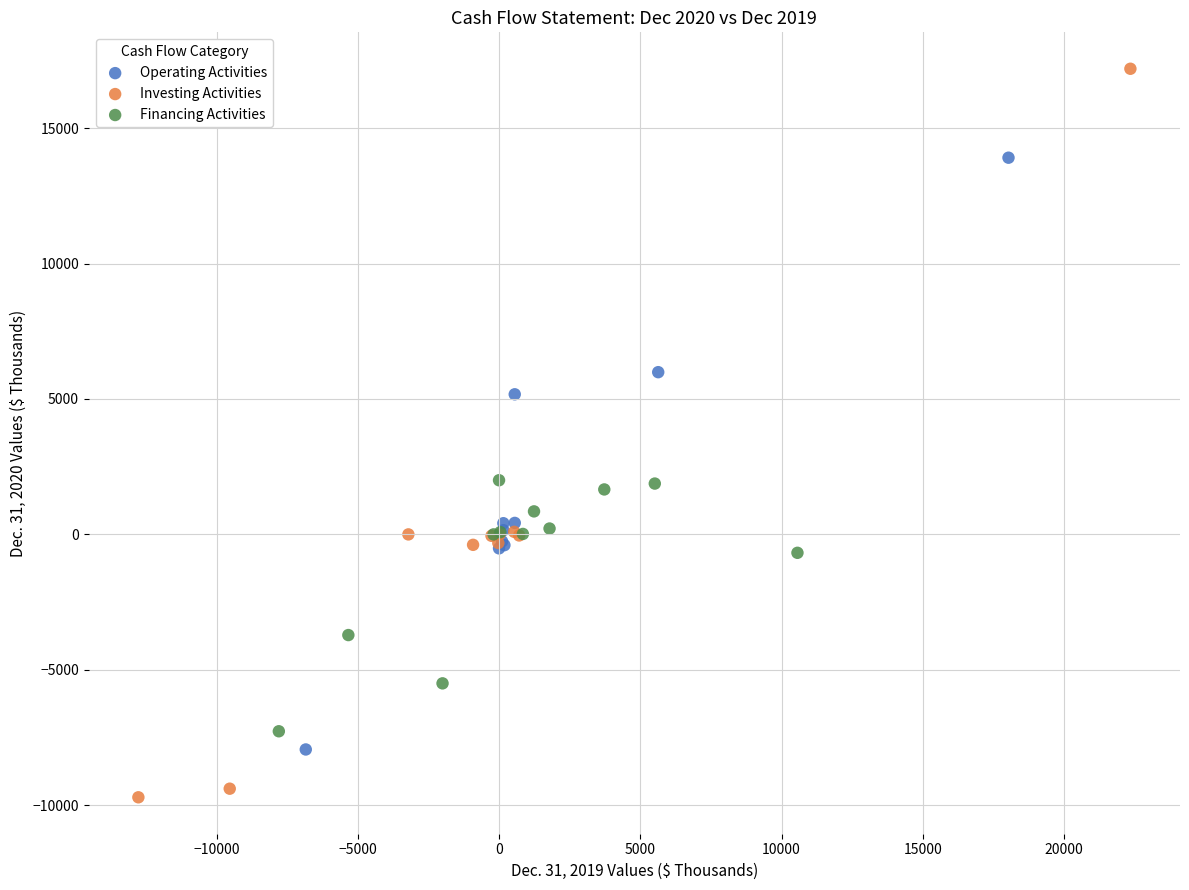

Which series has the largest Y range (max minus min)?

Investing Activities